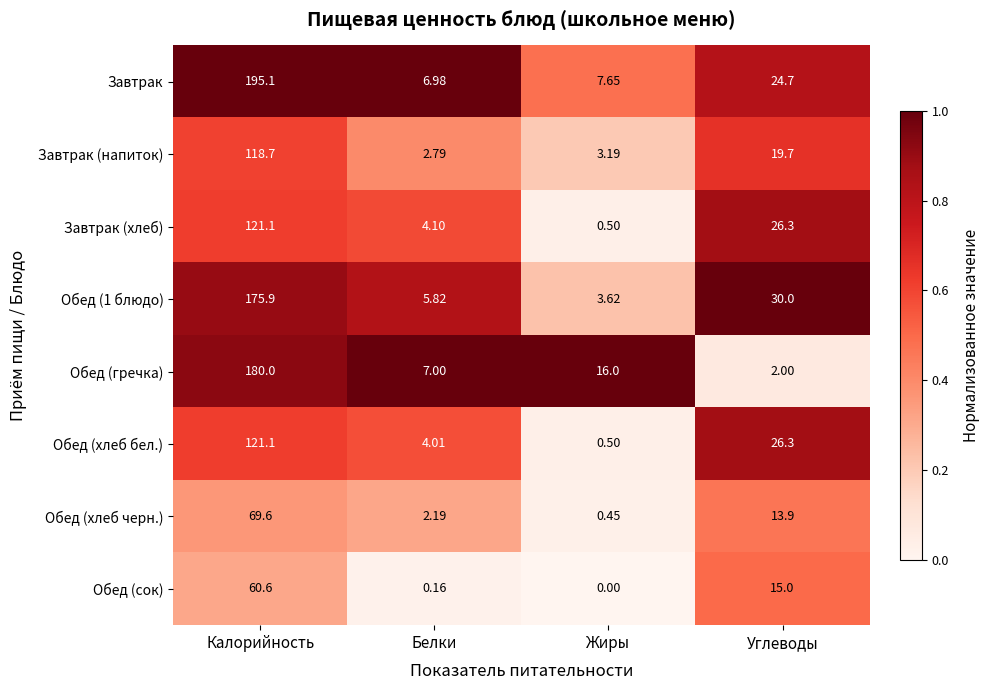

Which category has the highest value in the Обед (хлеб бел.) series?

Калорийность